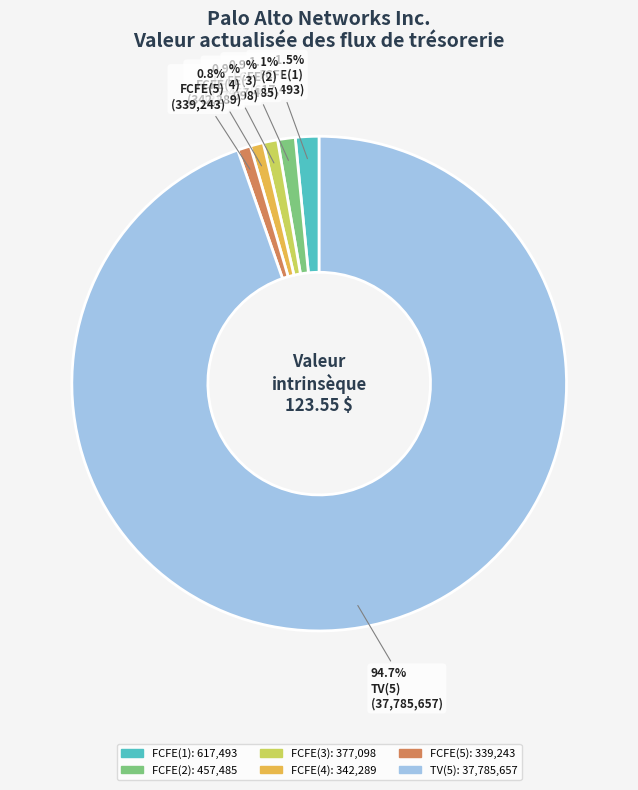

To the nearest percent, what percentage of the pie is FCFE(3)?

1%